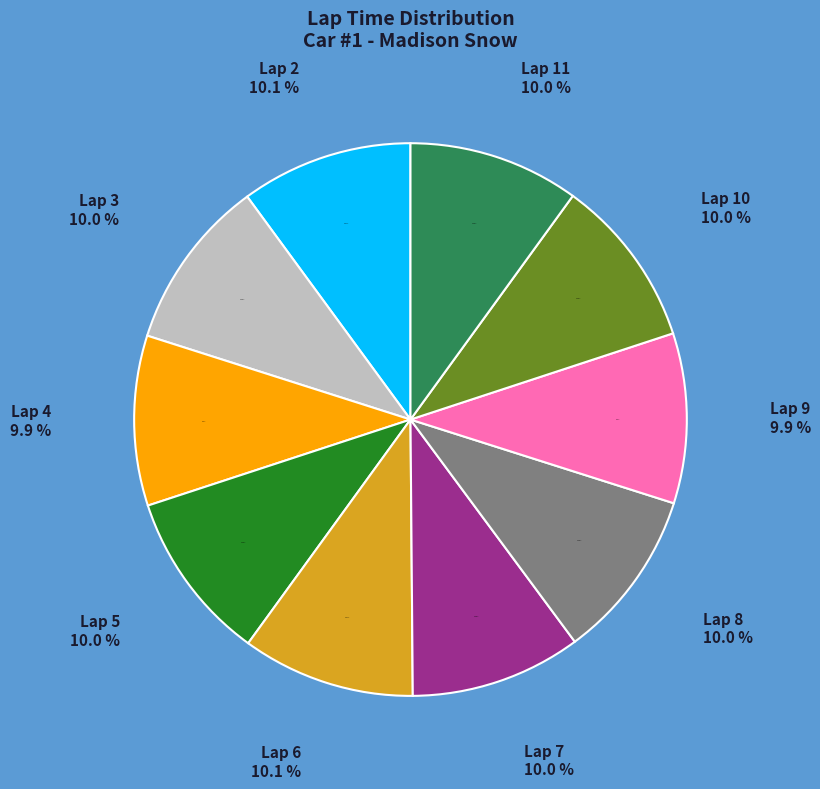

How many segments does this pie chart have?

10